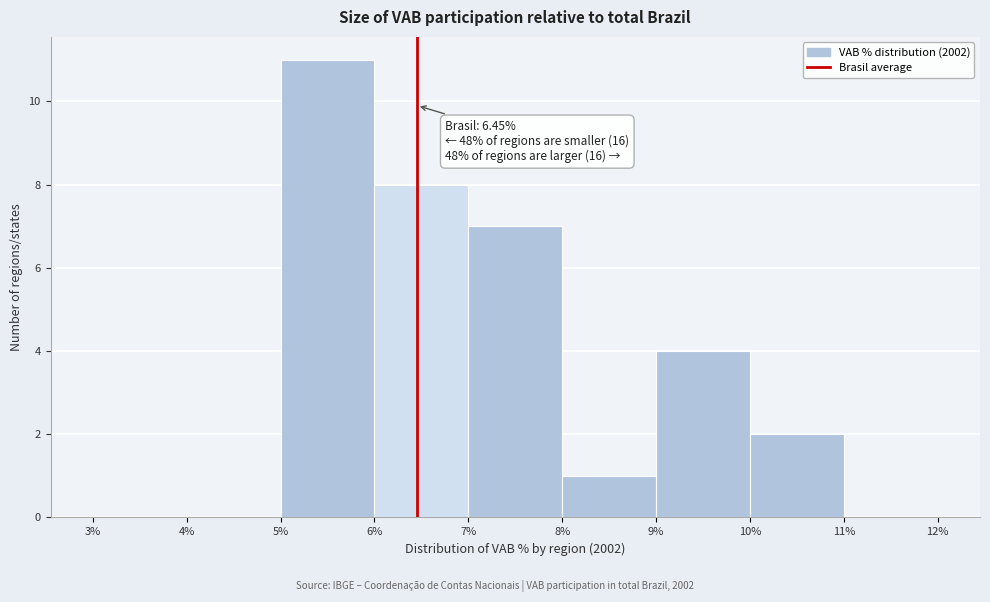

Which range on the x-axis has the tallest bar?

5% to 6%